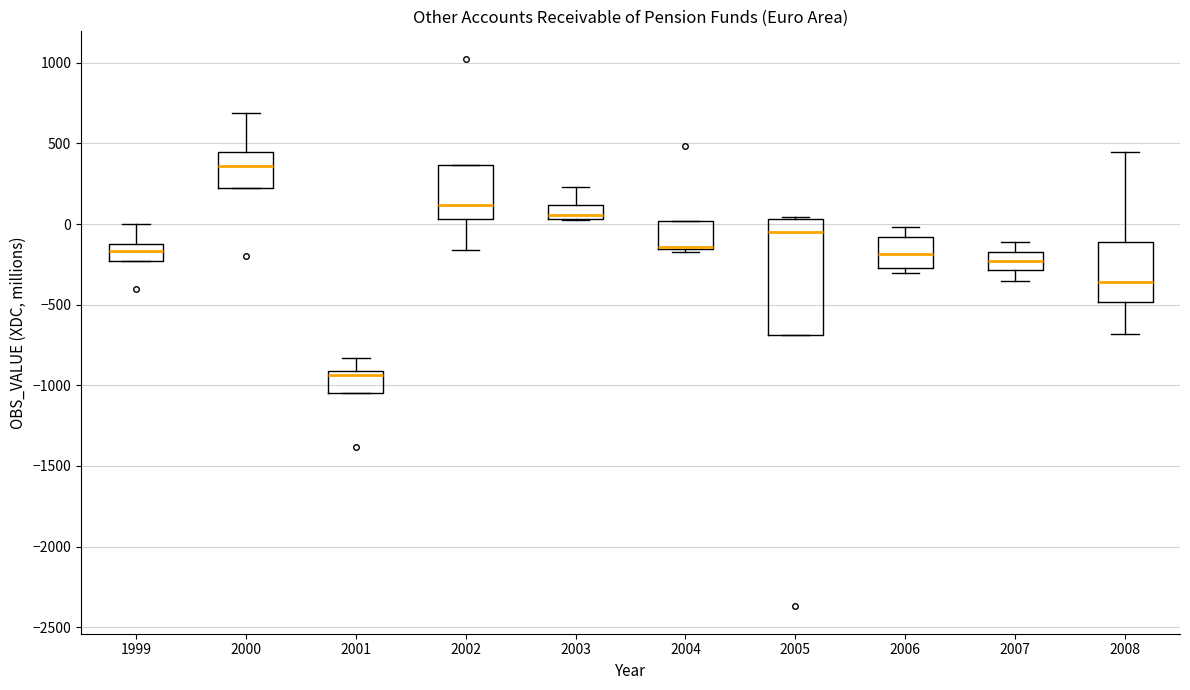

Reading left to right, transcribe this box plot: for each box, give where its median line is, the range the box spans, and where its two whiskers end, as read against the y-axis. The values are not printed on the chart, so give them approximately, as read against the axis.

1999: median -150, box -250 to -100, whiskers -250 to 0
2000: median 350, box 200 to 450, whiskers 200 to 700
2001: median -950, box -1050 to -900, whiskers -1050 to -850
2002: median 100, box 50 to 350, whiskers -150 to 350
2003: median 50 (just above the box's lower edge), box 50 to 100, whiskers 0 to 250
2004: median -150 (drawn on the box's lower edge), box -150 to 0, whiskers -150 (just below the box's lower edge) to 0
2005: median -50, box -700 to 50, whiskers -700 to 50
2006: median -200, box -250 to -100, whiskers -300 to 0
2007: median -250, box -300 to -150, whiskers -350 to -100
2008: median -350, box -500 to -100, whiskers -700 to 450